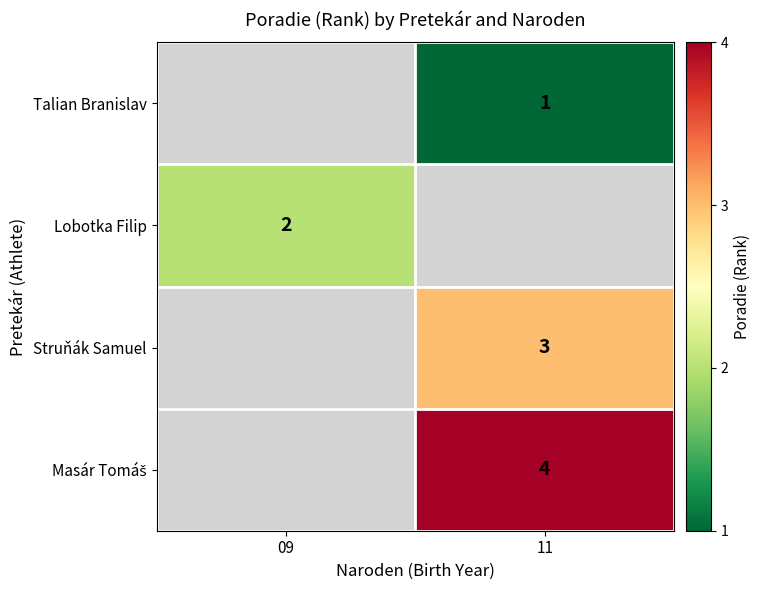

Between 11 and 09, which is larger?

09